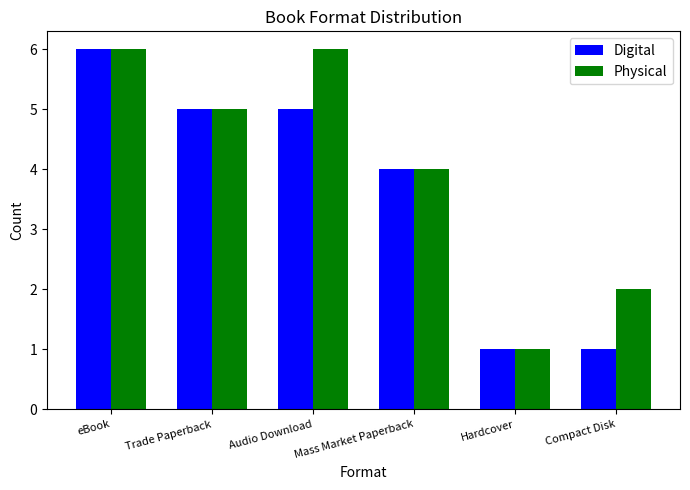

At which label is Digital closest to 3?

Mass Market Paperback